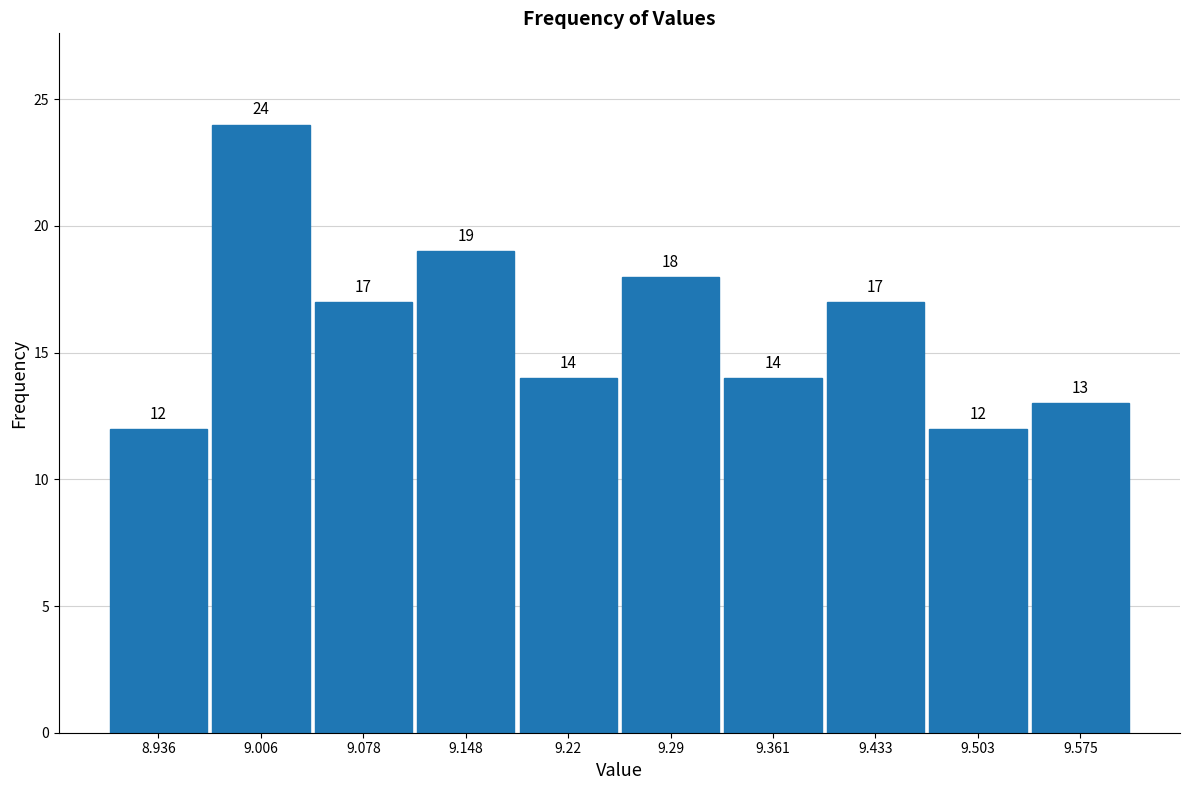

Over which range of the x-axis is the bar tallest?

8.971 to 9.042